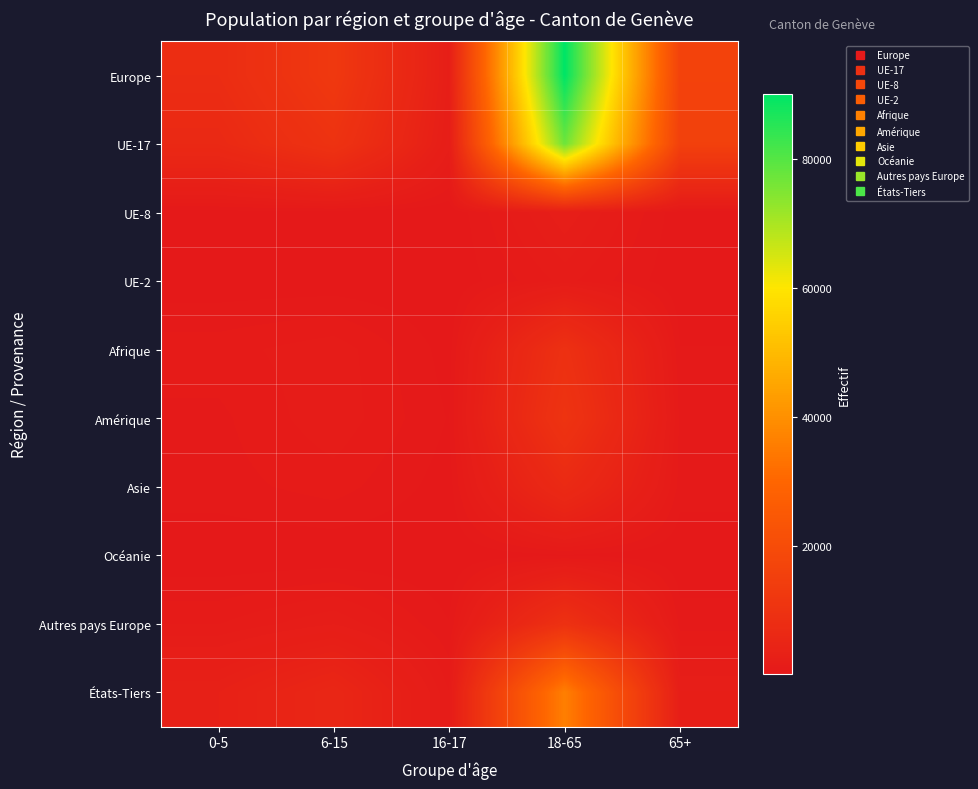

How many series are shown in this chart?

10